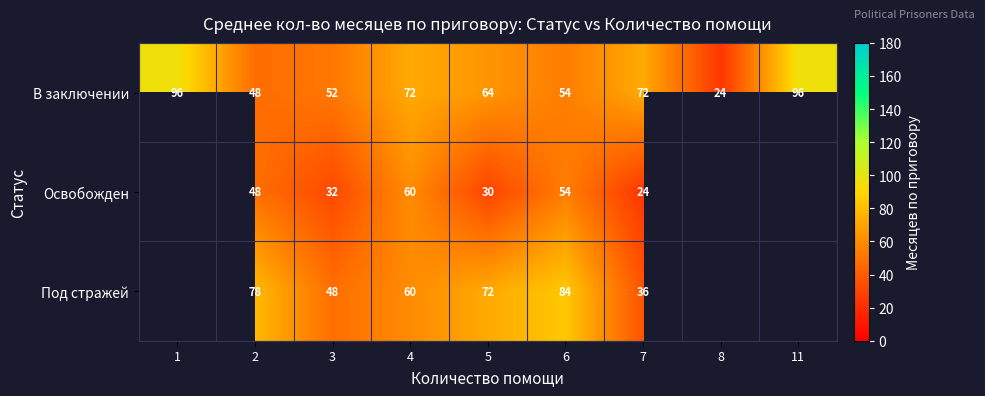

The value of Под стражей at 7 is 36. True or false?

True